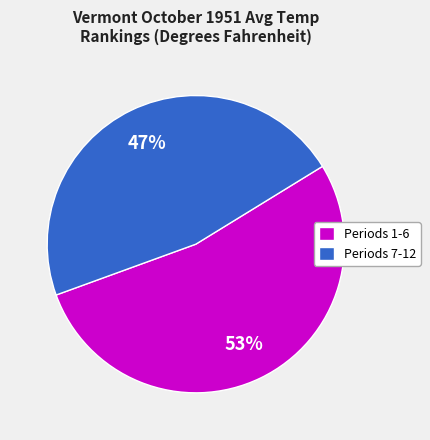

Is it true that Periods 1-6 is 42% of the pie?

False